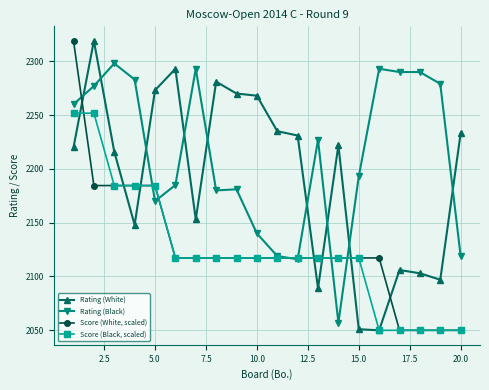

Is this an area chart (filled region under the line)?

No